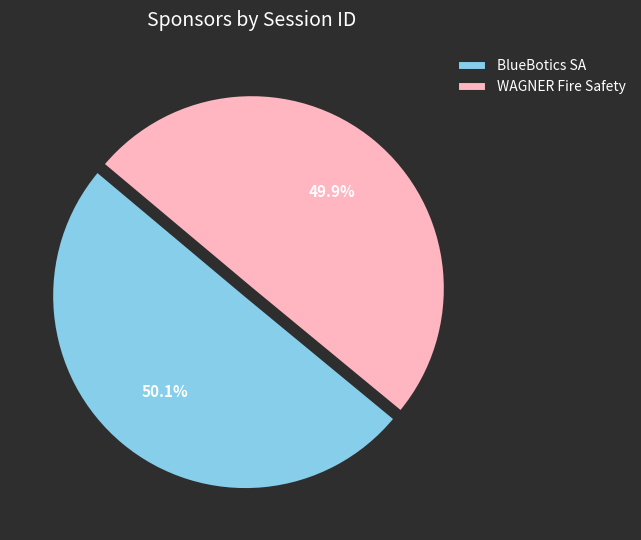

What is the total percentage of WAGNER Fire Safety and BlueBotics SA?

100.0%